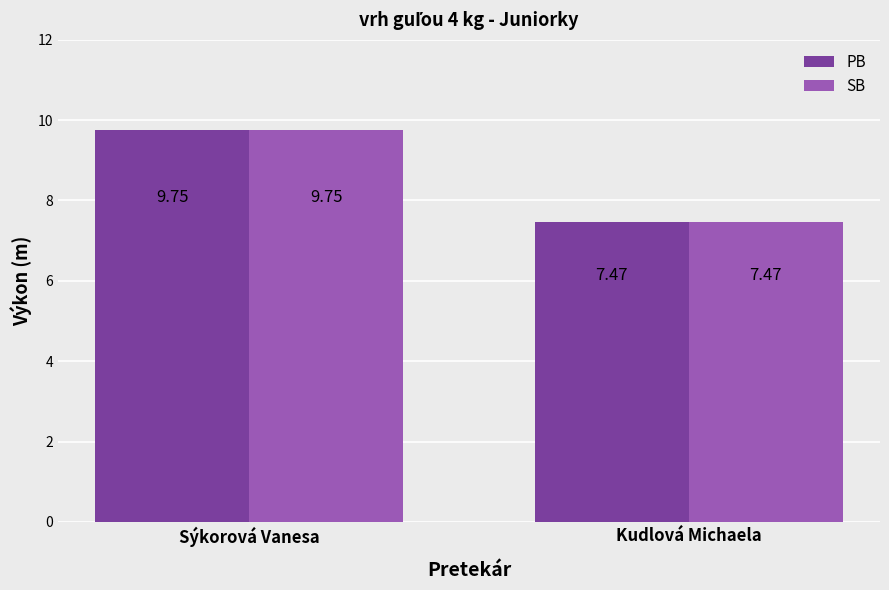

At which label does SB first exceed 9?

Sýkorová Vanesa